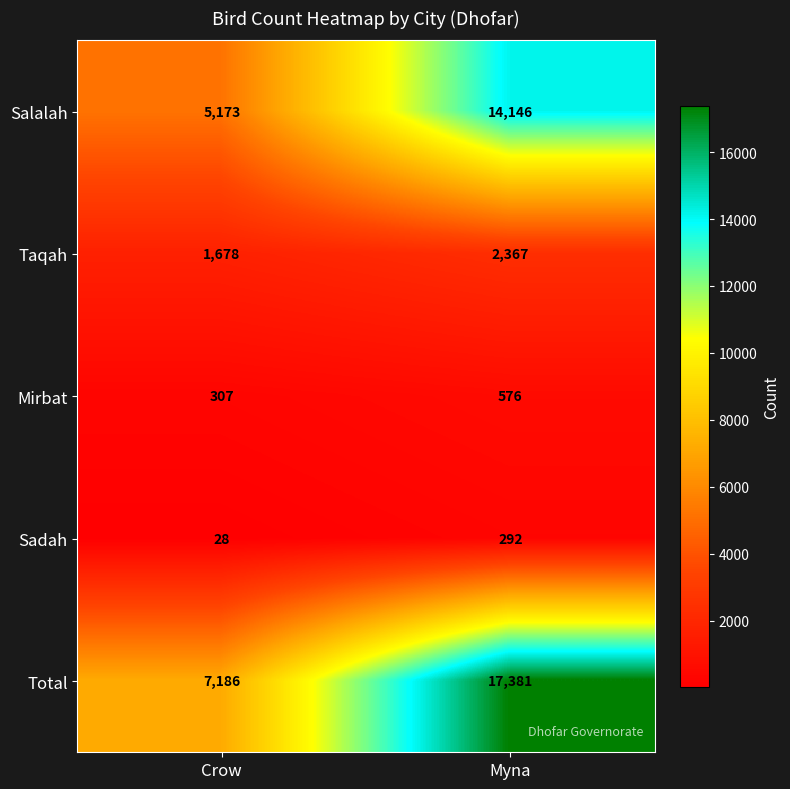

What is the maximum value shown in the chart?

17381